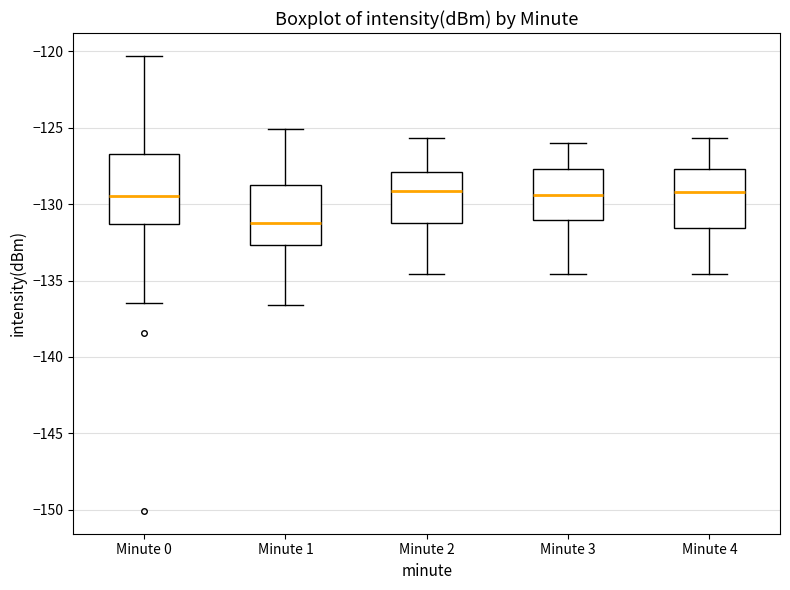

Reading left to right, transcribe this box plot: for each box, give where its median line is, the range the box spans, and where its two whiskers end, as read against the y-axis. The values are not printed on the chart, so give them approximately, as read against the axis.

Minute 0: median -129.5, box -131.5 to -127.0, whiskers -136.5 to -120.5
Minute 1: median -131.5, box -132.5 to -128.5, whiskers -136.5 to -125.0
Minute 2: median -129.0, box -131.0 to -128.0, whiskers -134.5 to -125.5
Minute 3: median -129.5, box -131.0 to -127.5, whiskers -134.5 to -126.0
Minute 4: median -129.0, box -131.5 to -127.5, whiskers -134.5 to -125.5